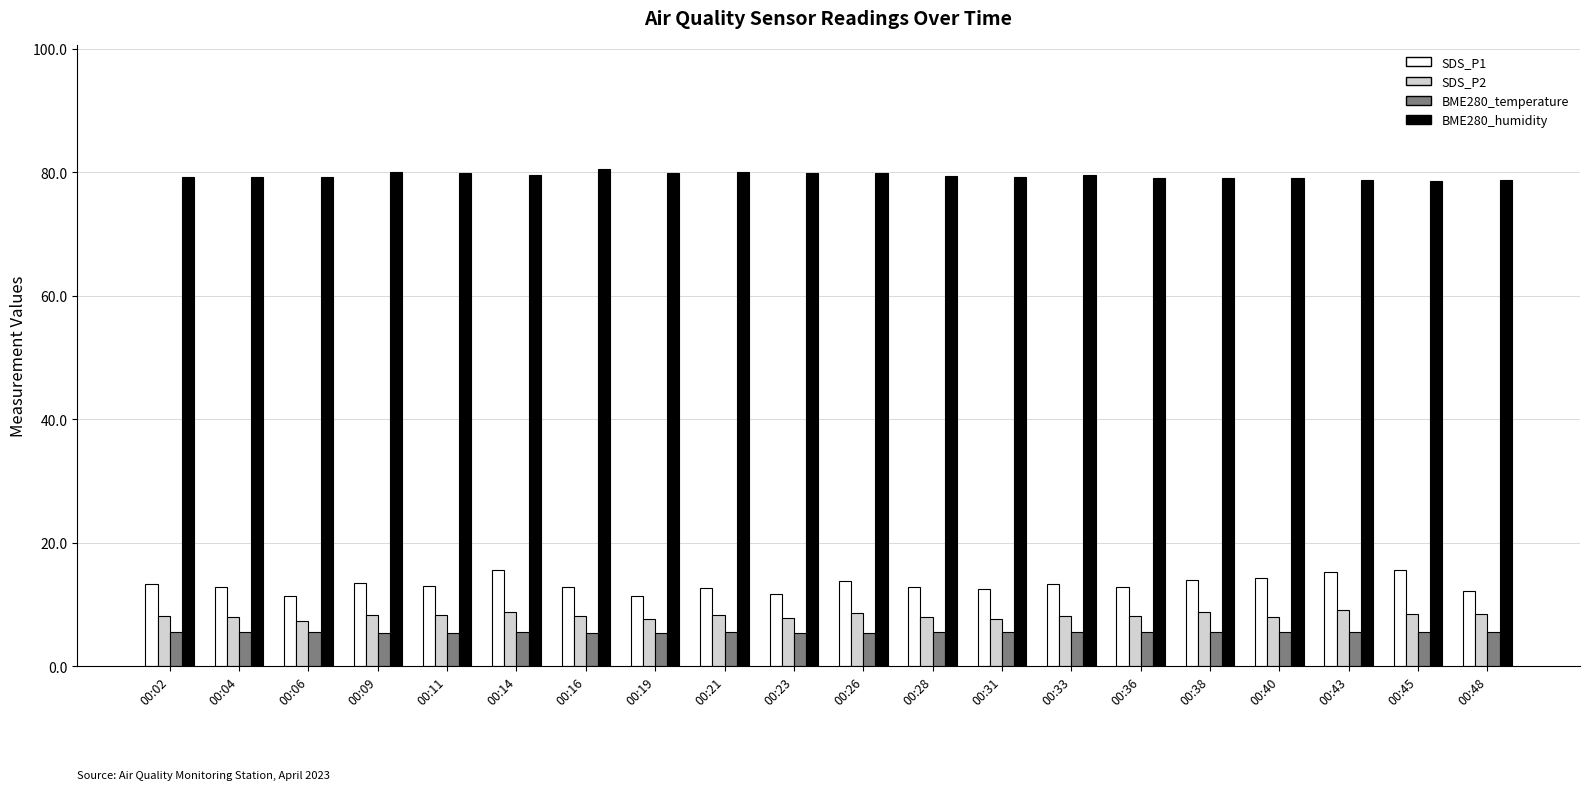

What is the greatest value displayed?

80.5